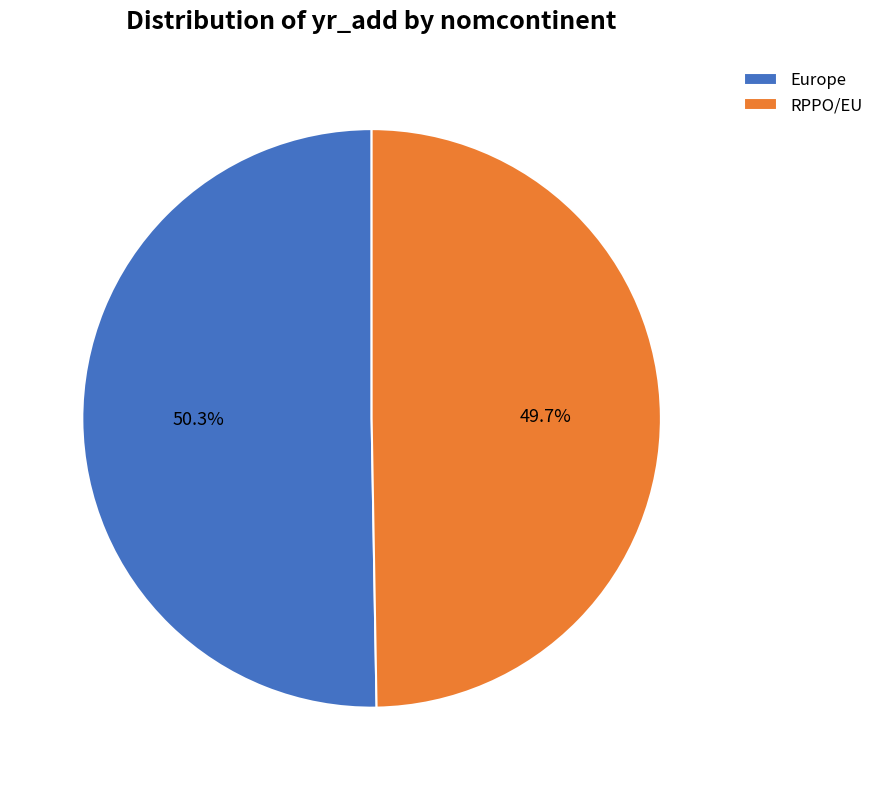

Which has a higher value, RPPO/EU or Europe?

Europe